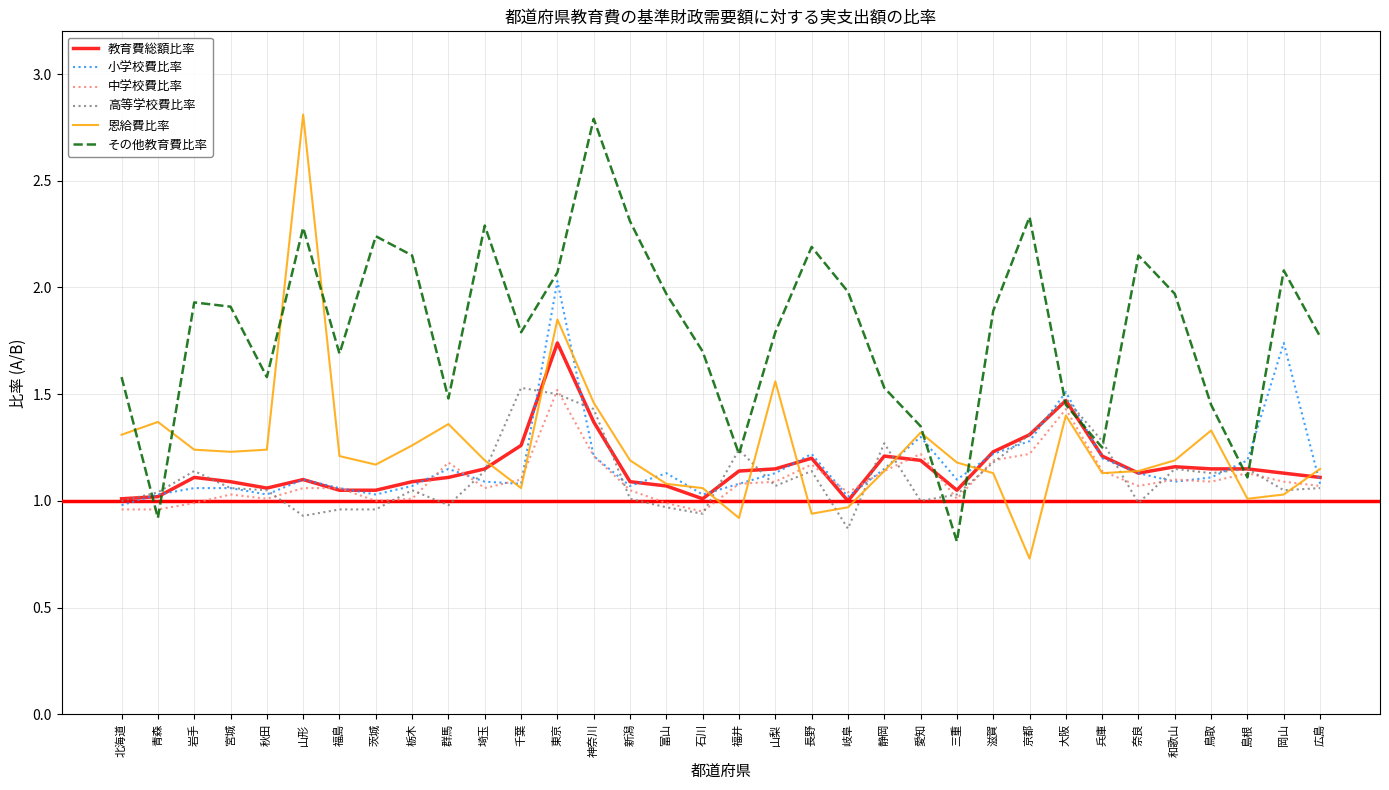

What value does the その他教育費比率 series have at 三重?

0.8